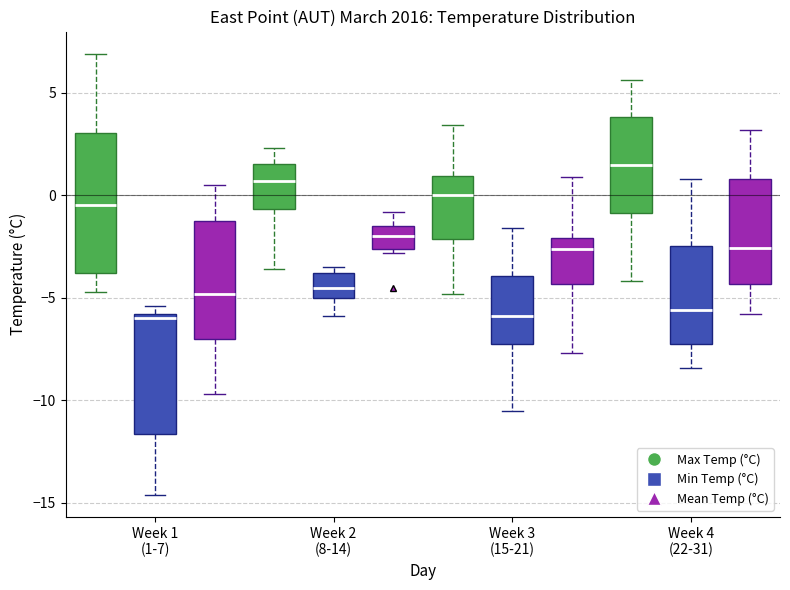

Where is the upper edge of the box for Week 4 (22-31) (Max Temp (°C)) on the y-axis? The values are not printed on the chart, so give them approximately, as read against the axis.

4.0